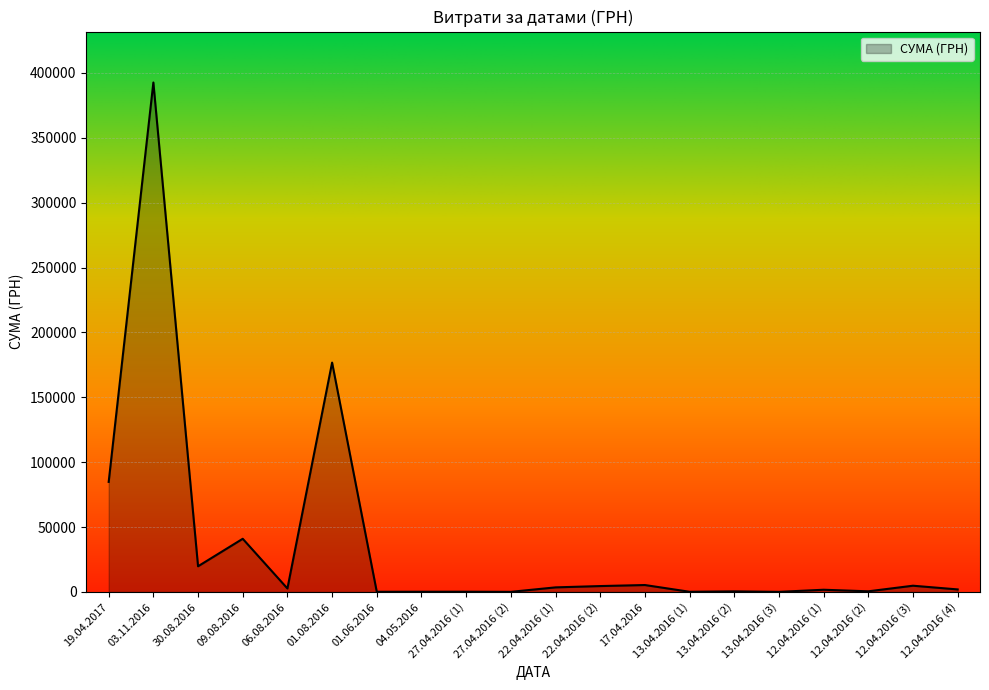

At which label is the value closest to 196391?

01.08.2016